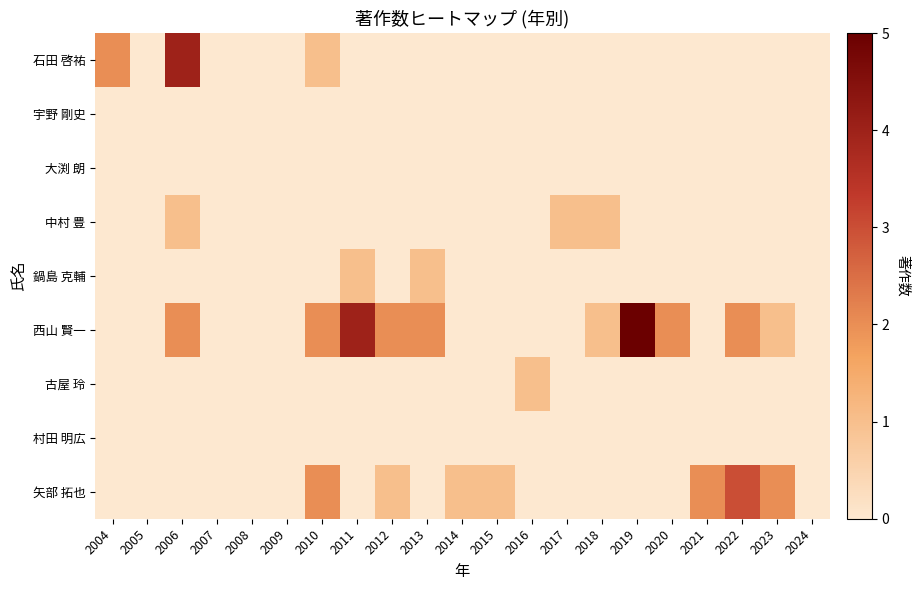

Between 2013 and 2022, which series saw the biggest shift?

矢部 拓也